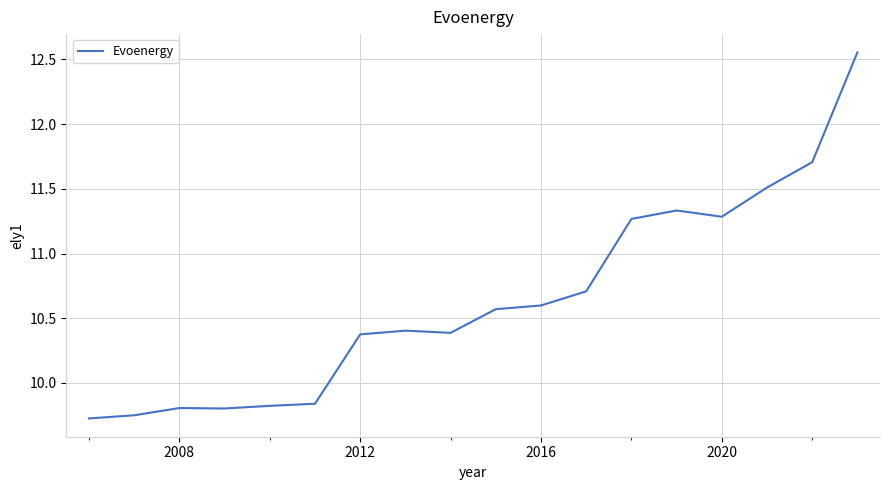

How many values exceed 10?

12